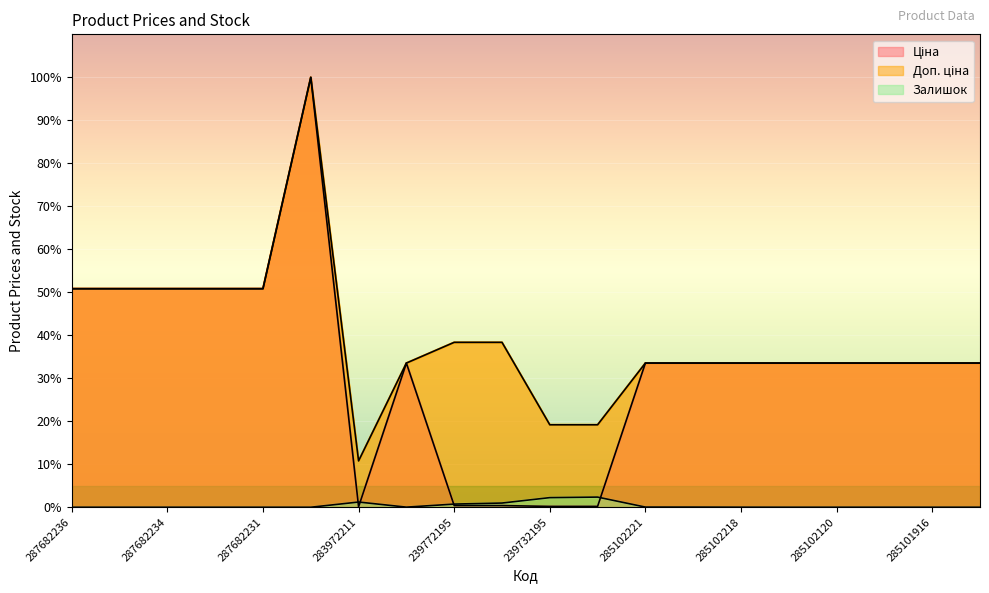

What position from the right is 12?

8